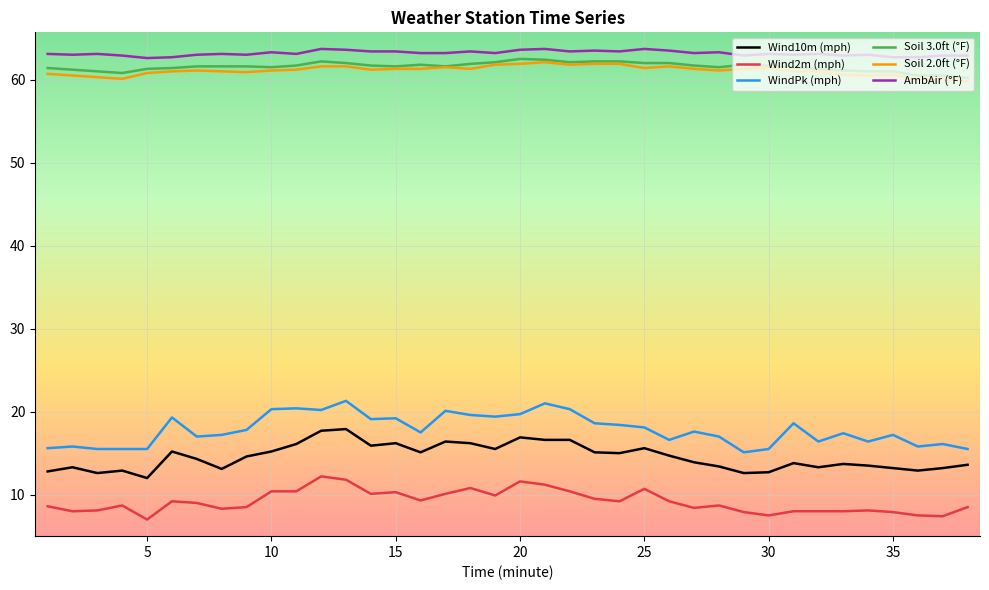

True or false: AmbAir (°F) and WindPk (mph) intersect in this chart.

False